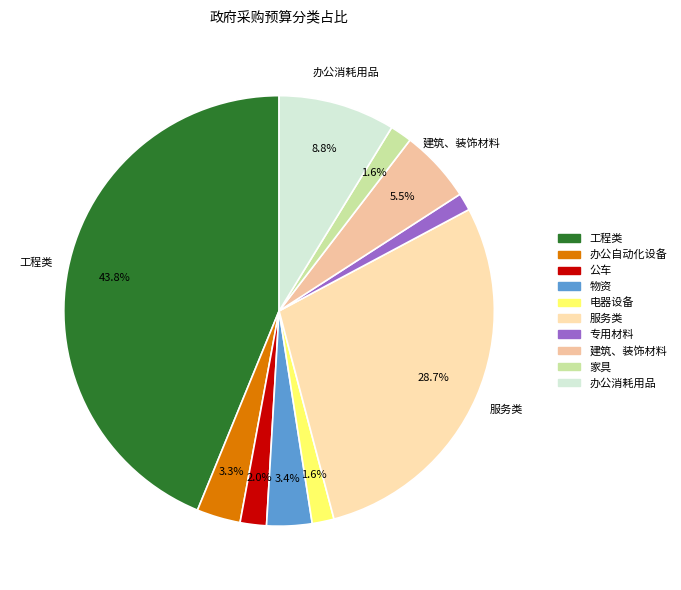

Does any single category account for the majority?

No